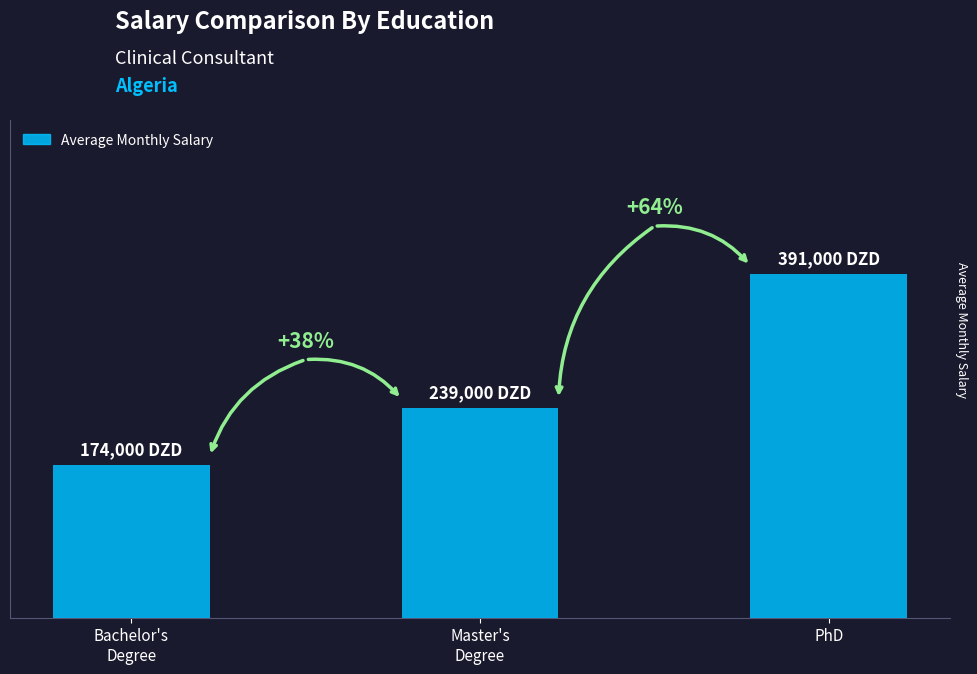

Rank the categories by value from highest to lowest.

PhD, Master's
Degree, Bachelor's
Degree